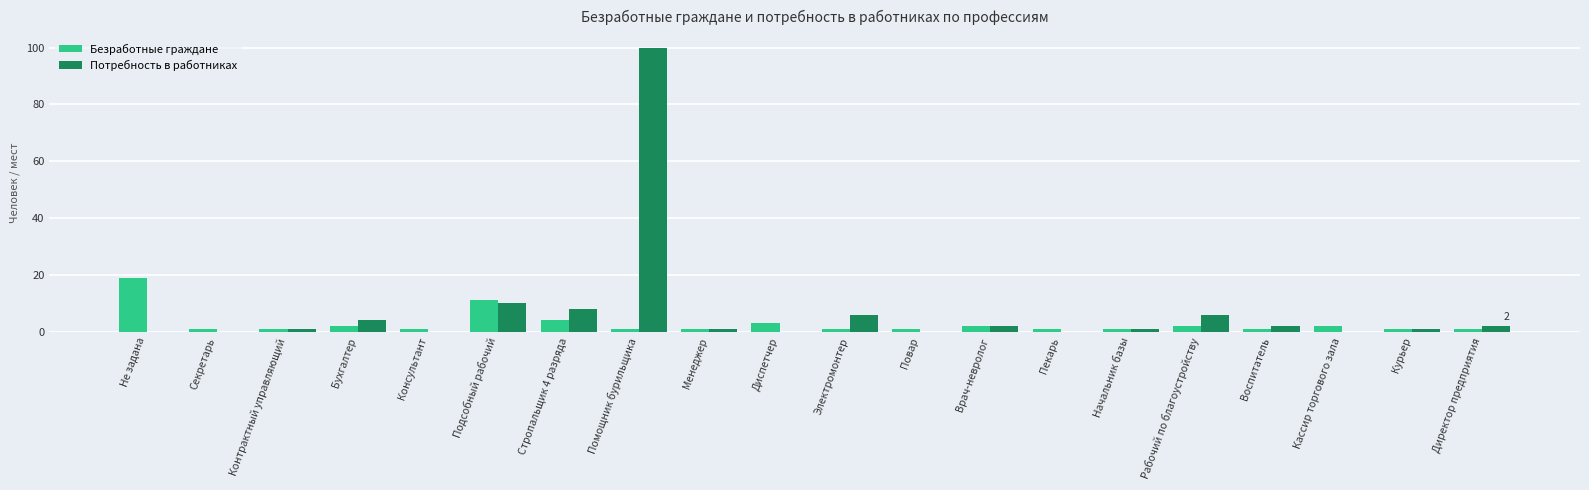

Reading left to right, what are all the values shown in this chart?

Безработные граждане: 19	1	1	2	1	11	4	1	1	3	1	1	2	1	1	2	1	2	1	1
Потребность в работниках: 0	0	1	4	0	10	8	100	1	0	6	0	2	0	1	6	2	0	1	2